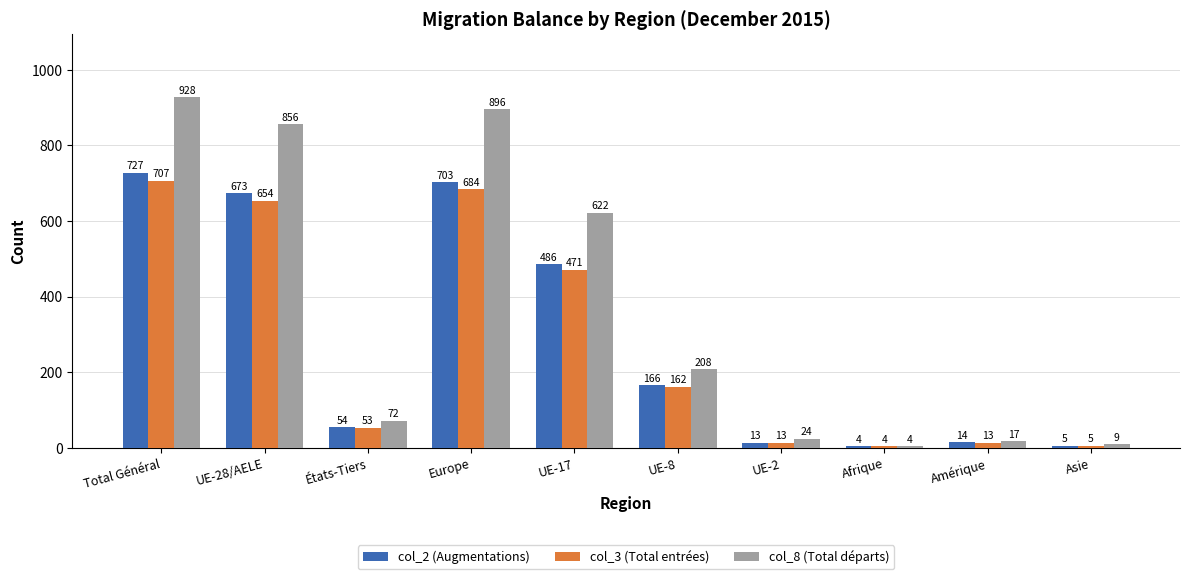

What is the difference between the highest and lowest values at UE-8?

46